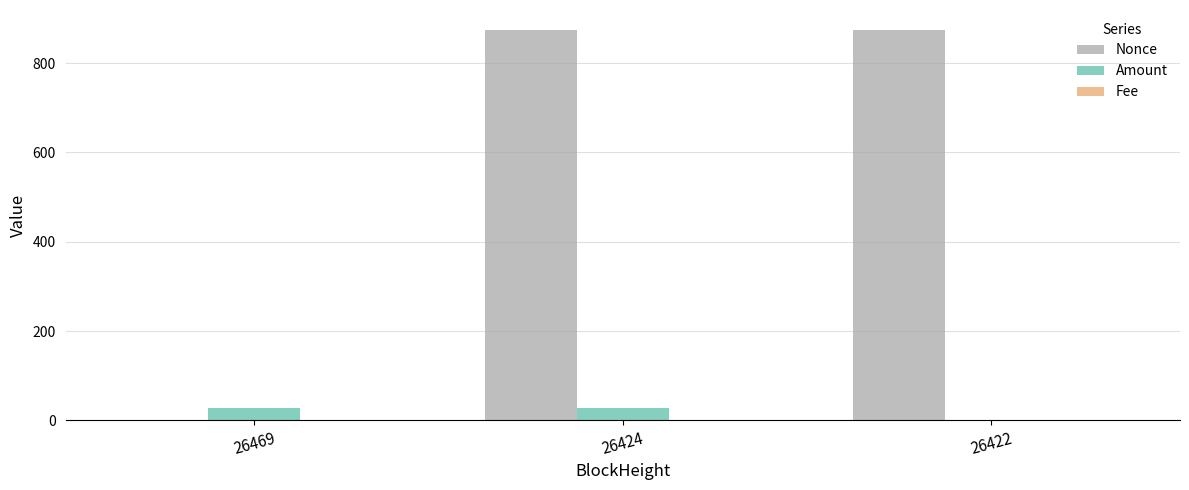

Between 26469 and 26422, which series saw the biggest shift?

Nonce